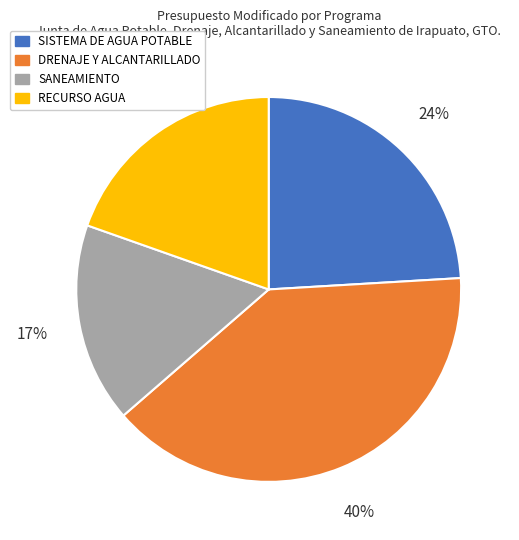

Do SISTEMA DE AGUA POTABLE and RECURSO AGUA together represent more than half of the pie?

No